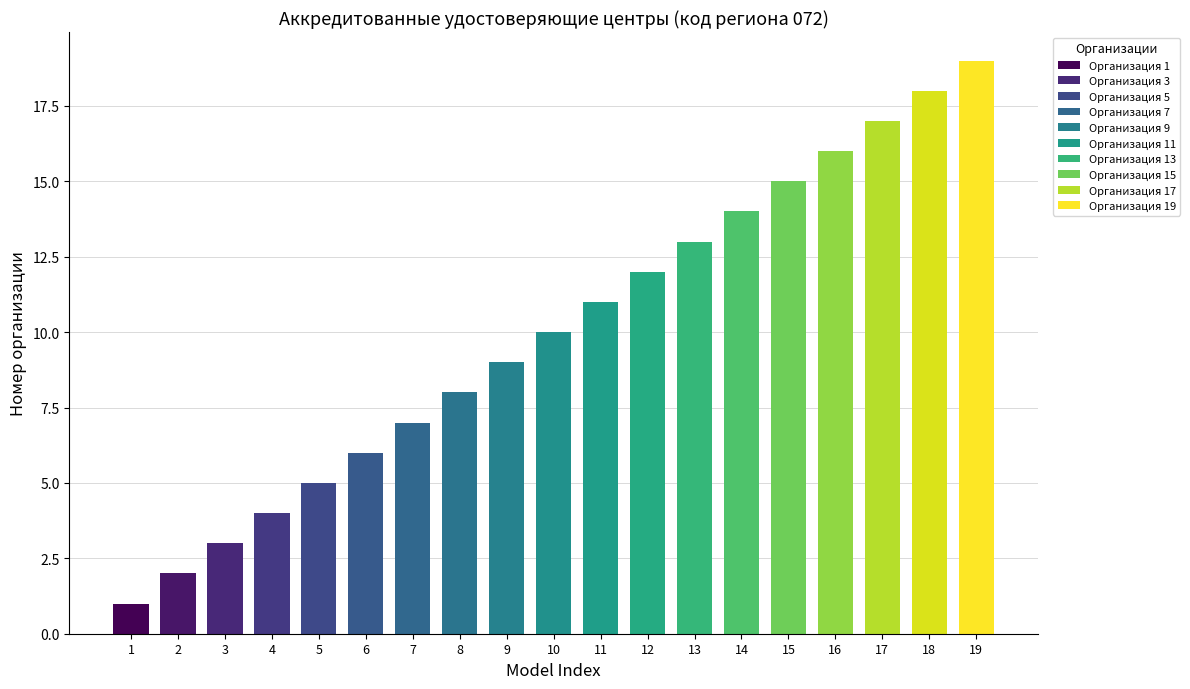

List the labels in order of value, smallest first.

1, 2, 3, 4, 5, 6, 7, 8, 9, 10, 11, 12, 13, 14, 15, 16, 17, 18, 19